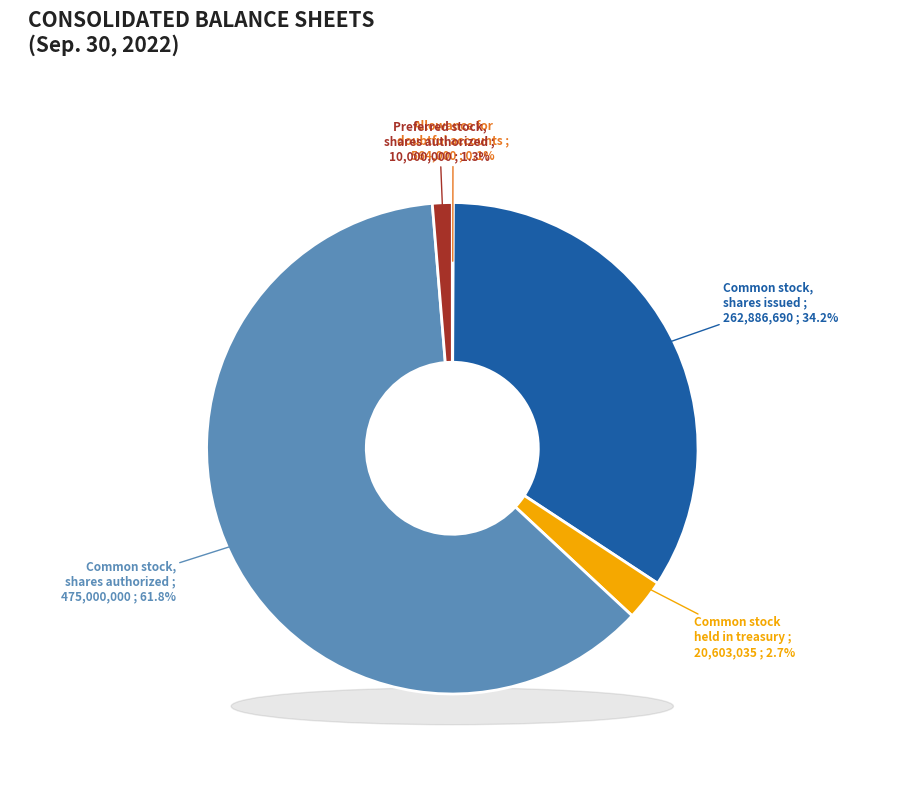

Which category has the smallest portion of the pie?

Allowance for doubtful accounts